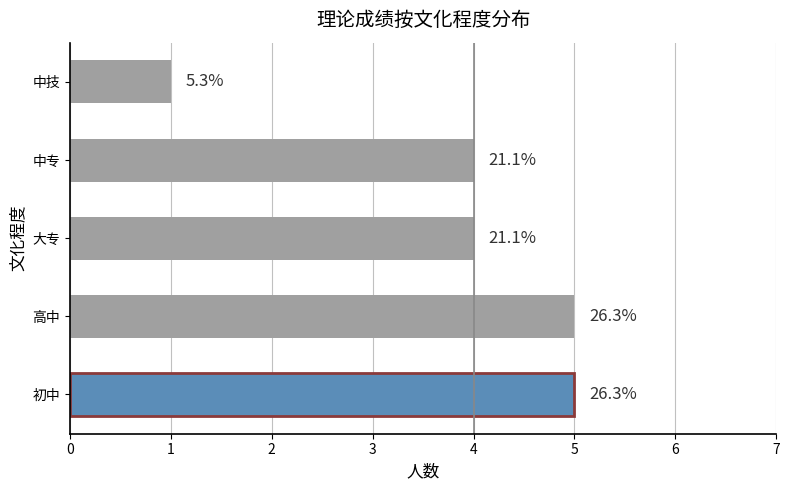

How many bars are there in total?

5